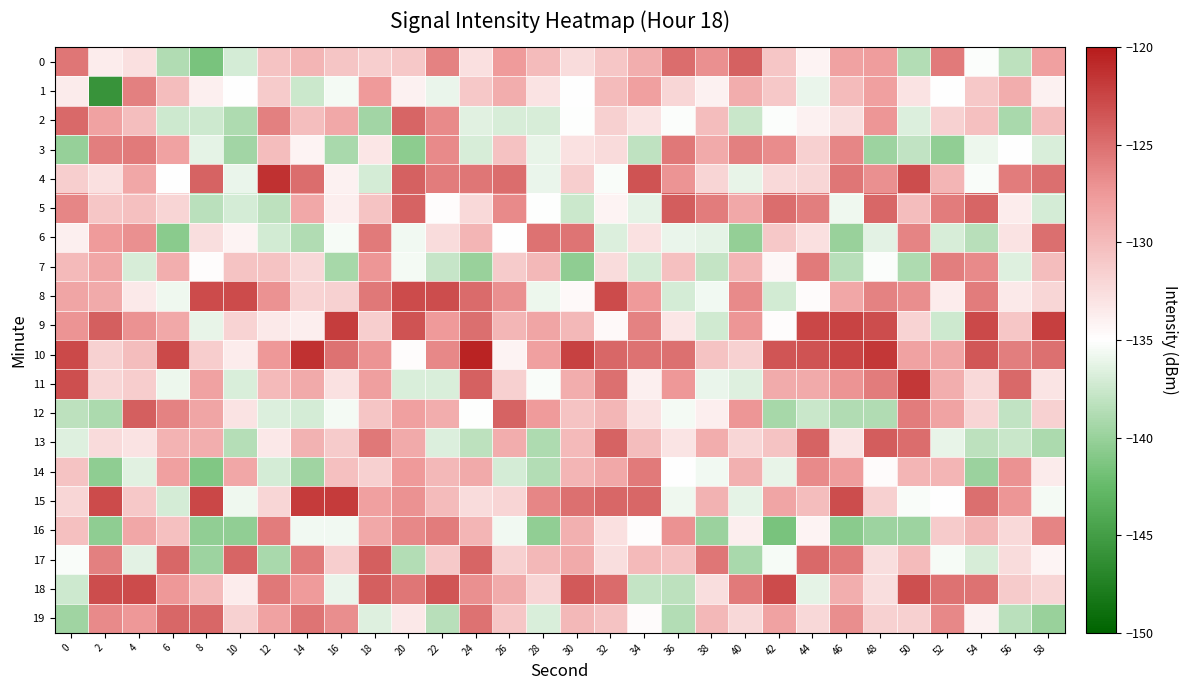

At which category is the sum across all series the highest?

18